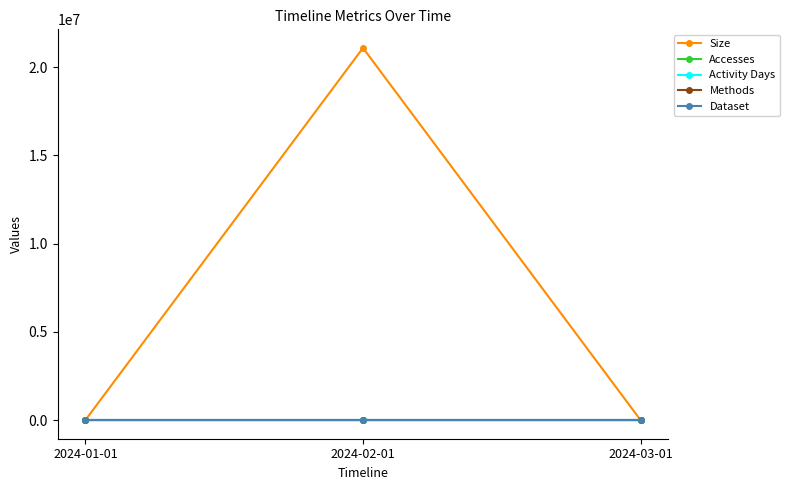

Does the chart have visible grid lines?

No